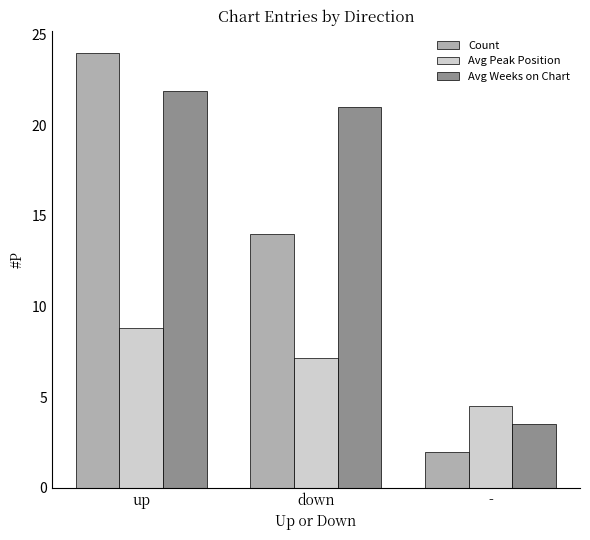

What is the difference between the maximum and minimum values in the Avg Weeks on Chart series?

18.4